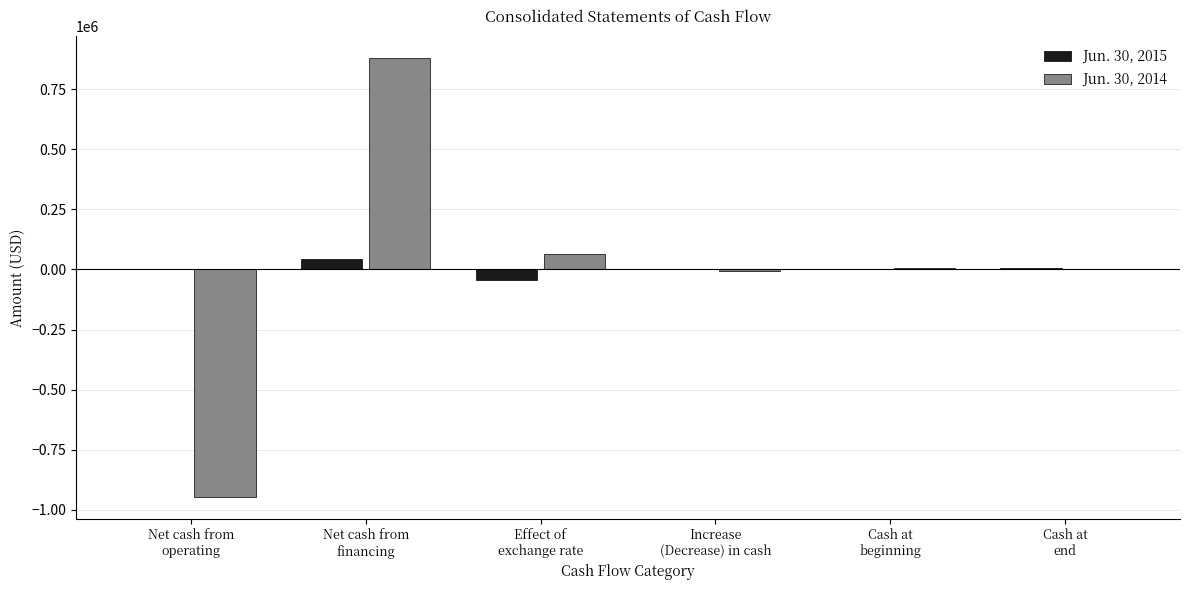

What is the greatest value displayed?

879584